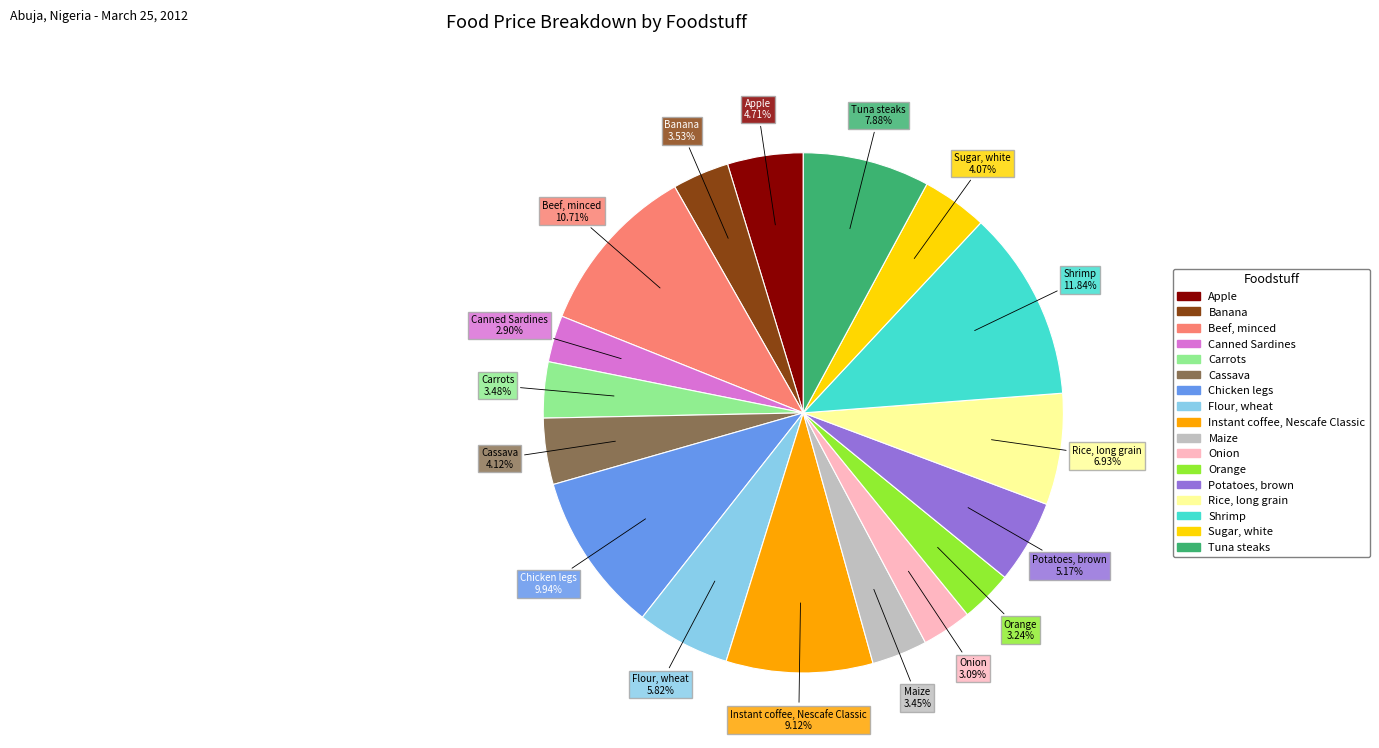

Which has a higher value, Cassava or Onion?

Cassava